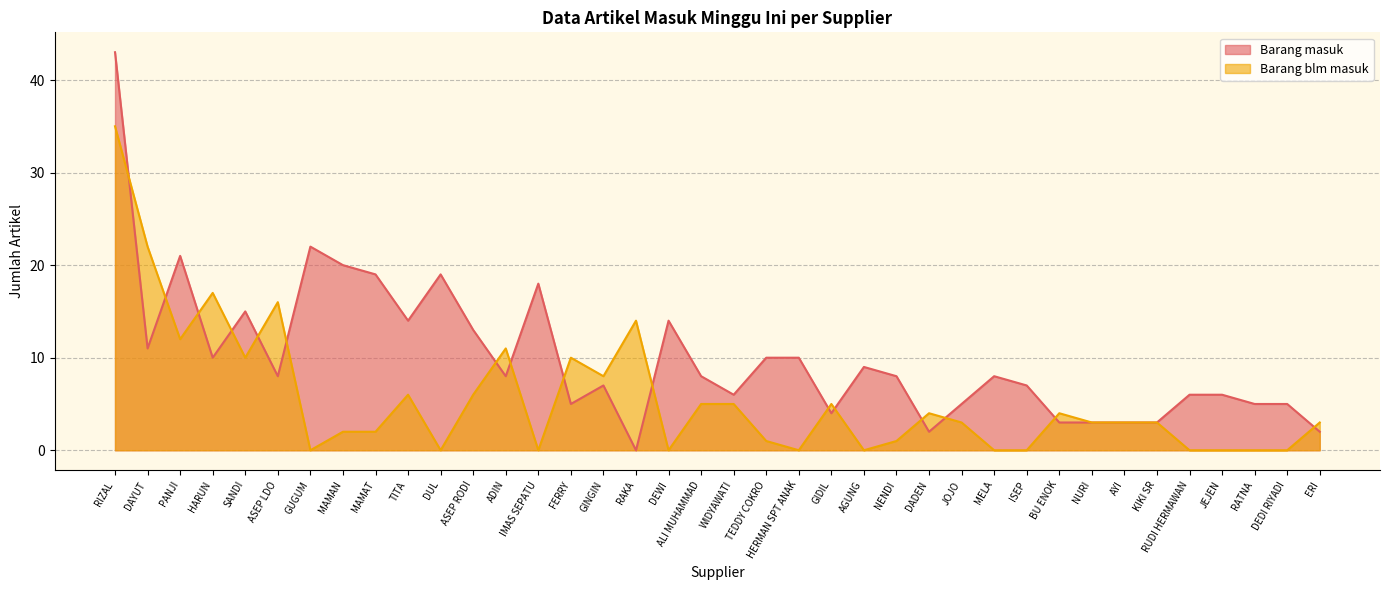

True or false: Barang blm masuk has a value of 1 at MAMAT.

False